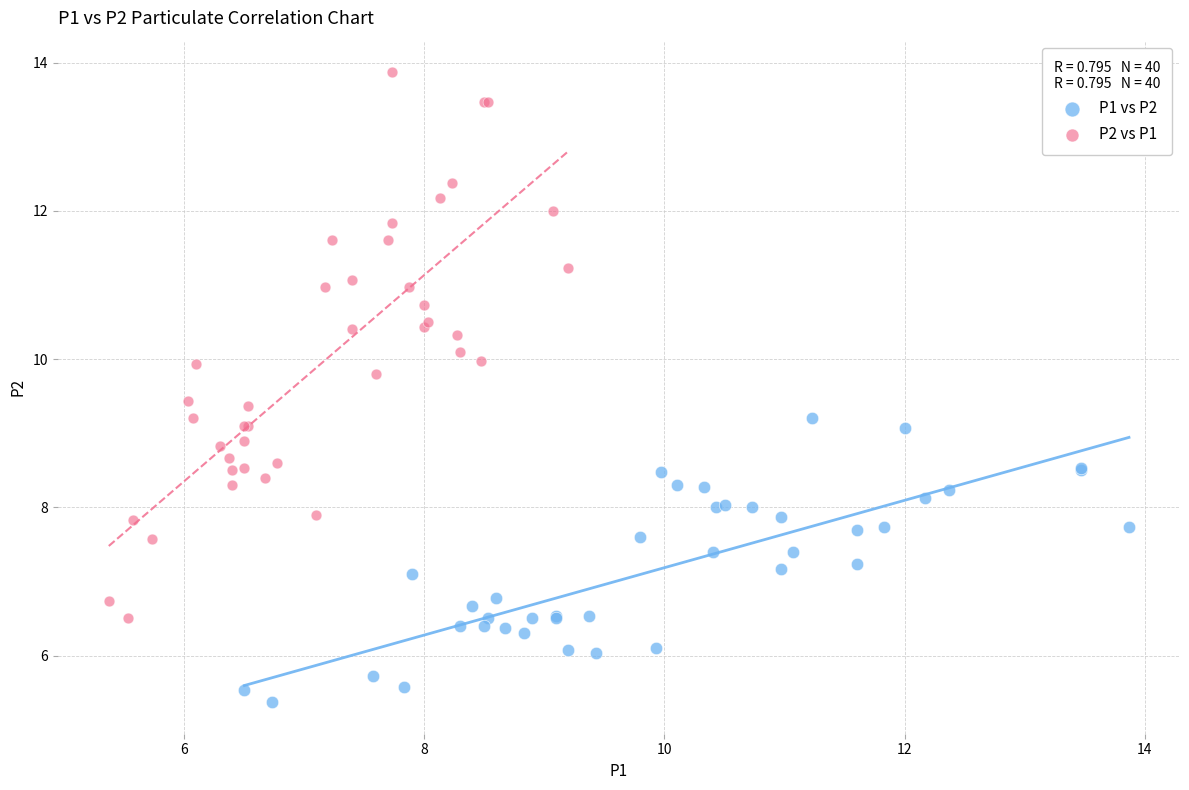

Which series contains the lowest Y value?

P1 vs P2